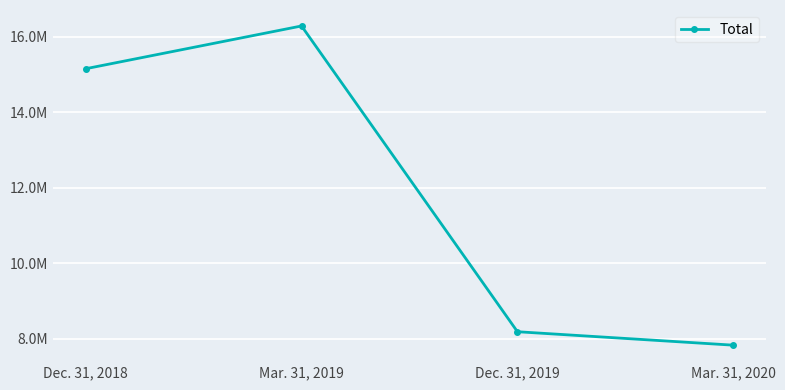

What is the difference between the values at Mar. 31, 2020 and Mar. 31, 2019?

8458000